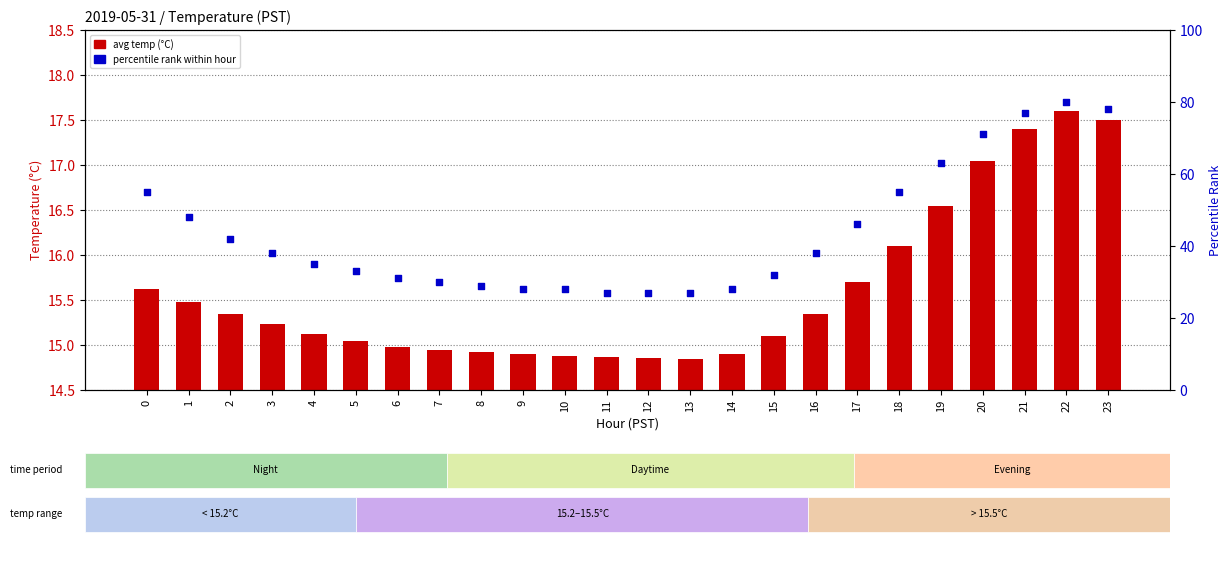

Which series contains the lowest Y value?

avg temp (°C)